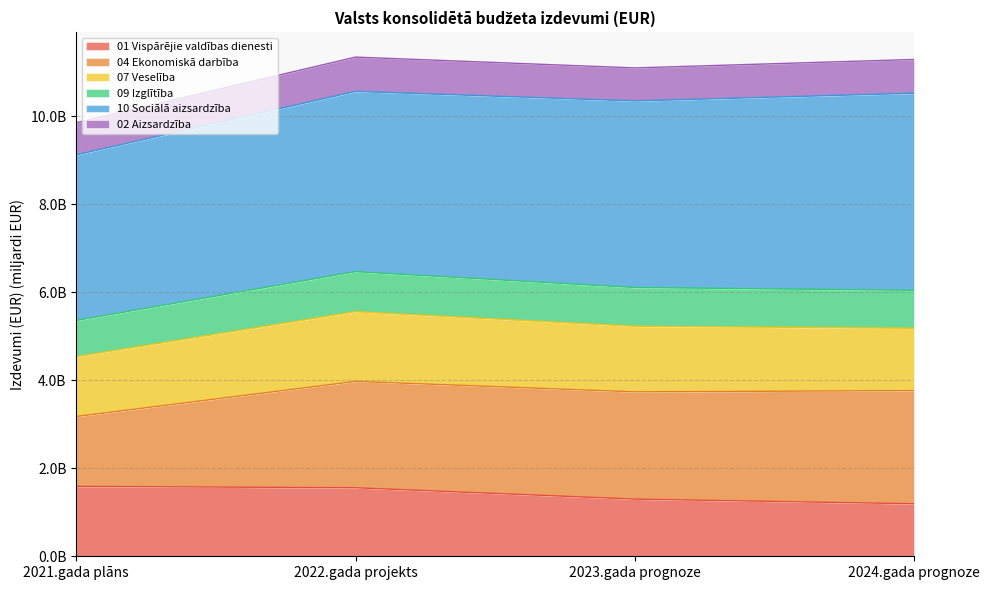

Does the chart have visible grid lines?

Yes